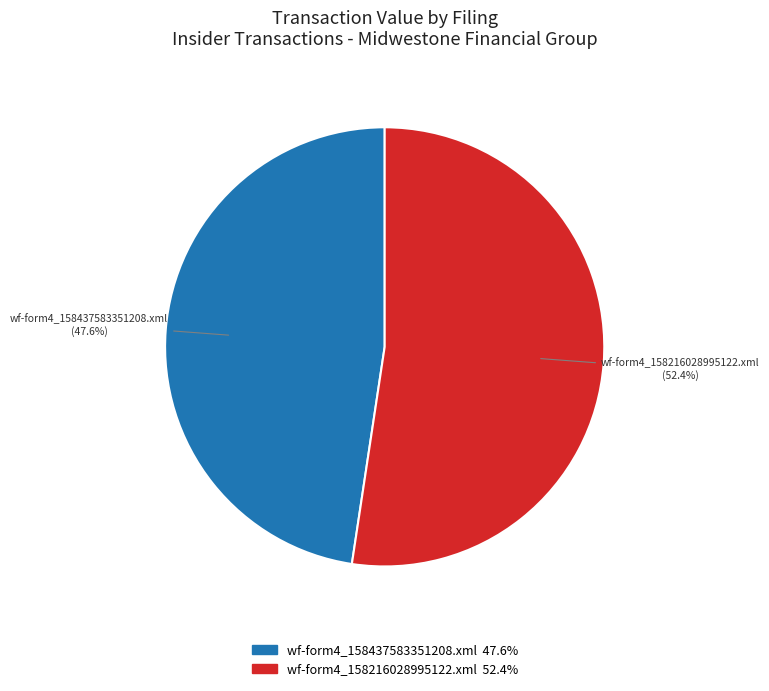

Between wf-form4_158216028995122.xml and wf-form4_158437583351208.xml, which is larger?

wf-form4_158216028995122.xml